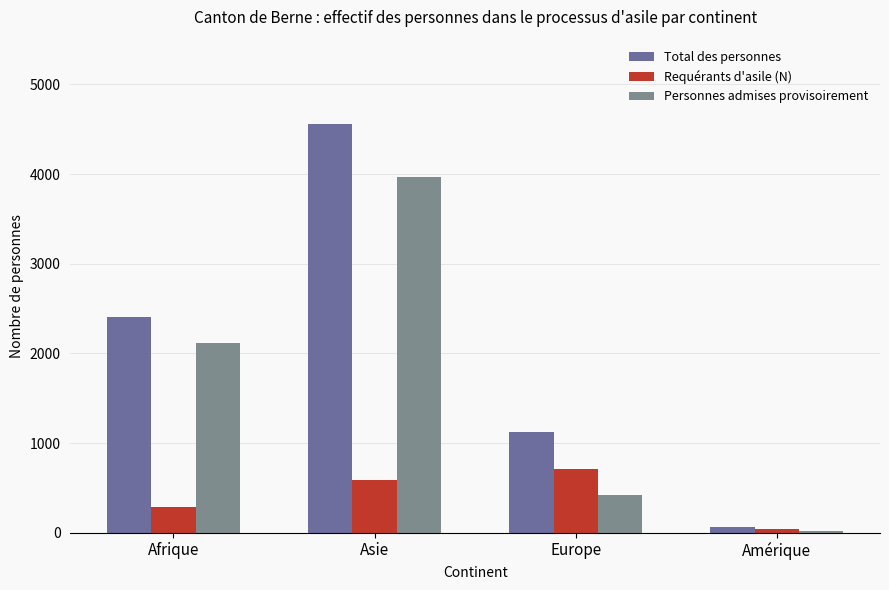

Rank the series by their average value, from highest to lowest.

Total des personnes, Personnes admises provisoirement, Requérants d'asile (N)